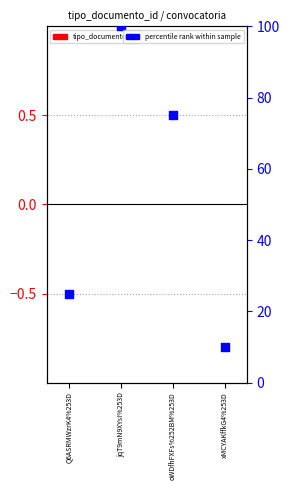

Which series reaches the maximum Y coordinate?

percentile rank